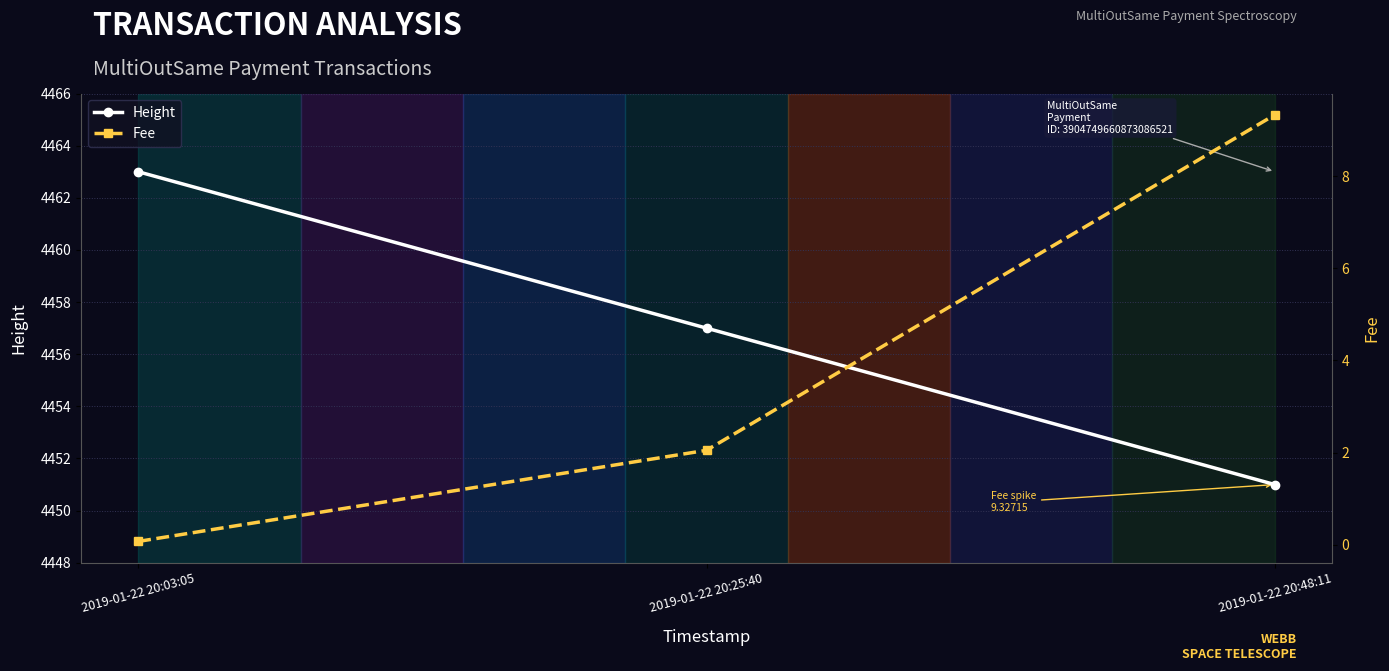

What is the value of the Height point at the 3rd from the left?

4451